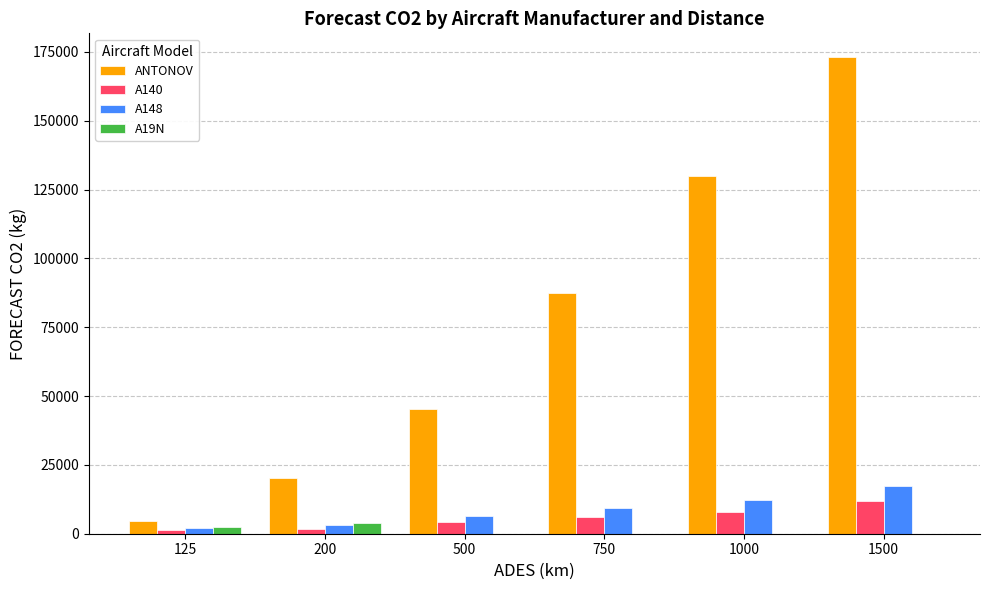

Are the bars horizontal?

No